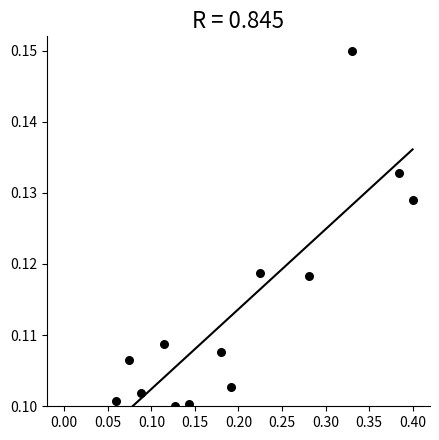

What is the range of X values (max minus min)?

0.3